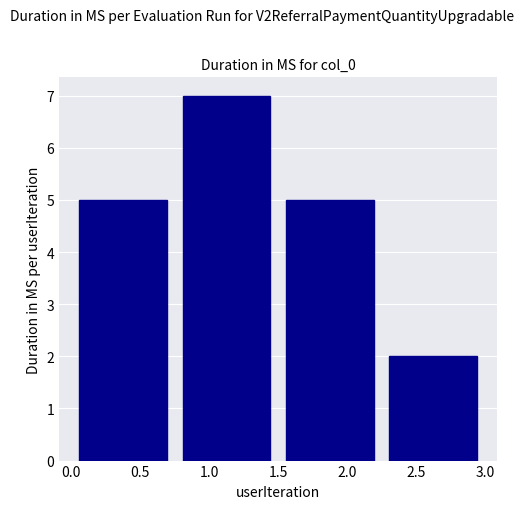

What is the height of the bar covering 1.50 to 2.25 on the x-axis? The values are not printed on the chart, so give them approximately, as read against the axis.

5